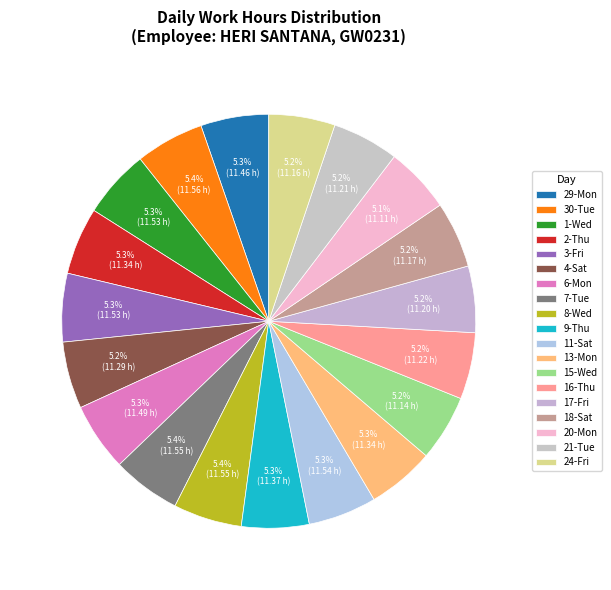

How many slices are in this pie chart?

19